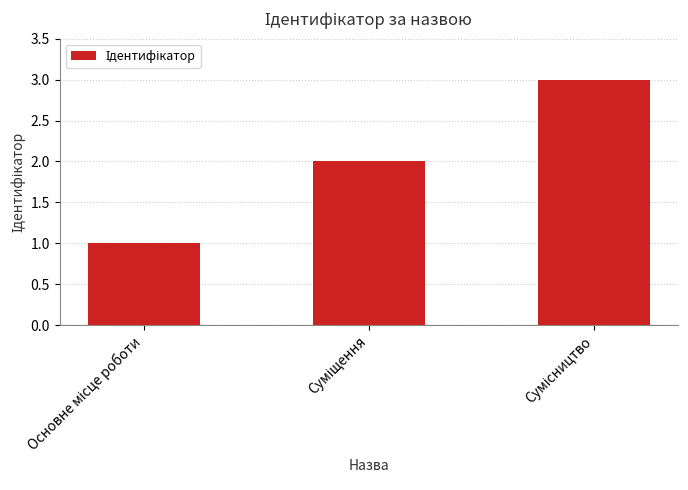

What is the maximum value shown in the chart?

3